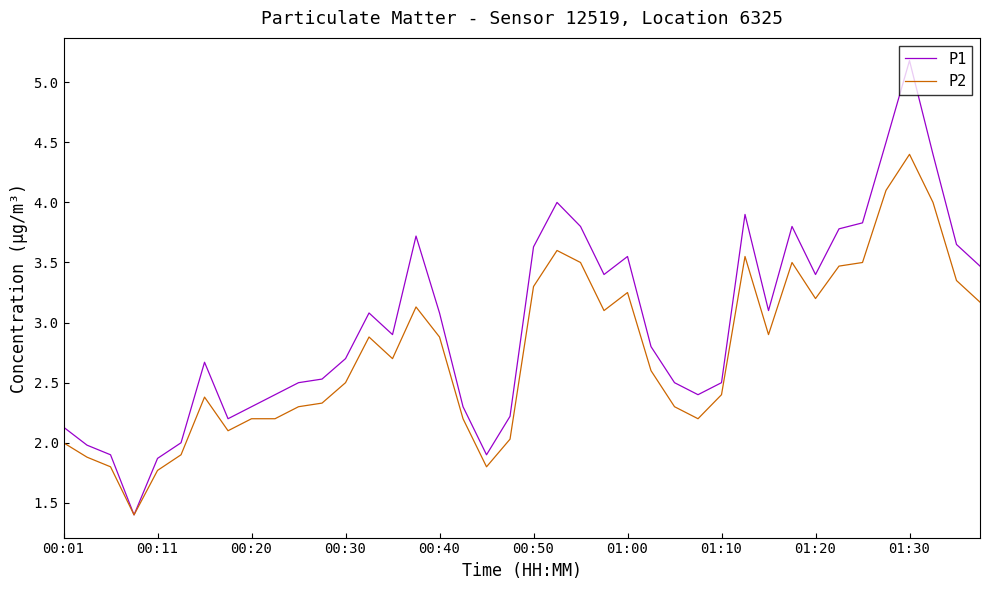

Which series has the largest total across all categories?

P1